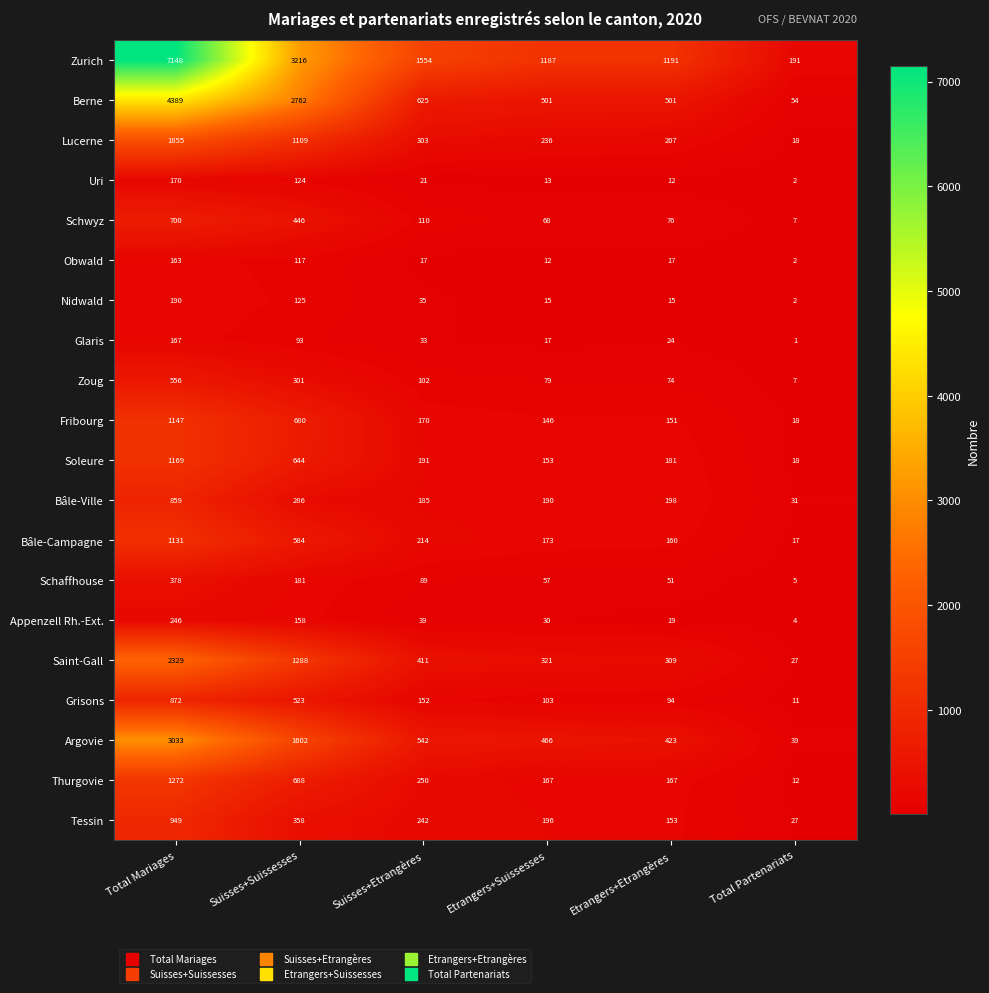

What is the smallest value displayed?

1